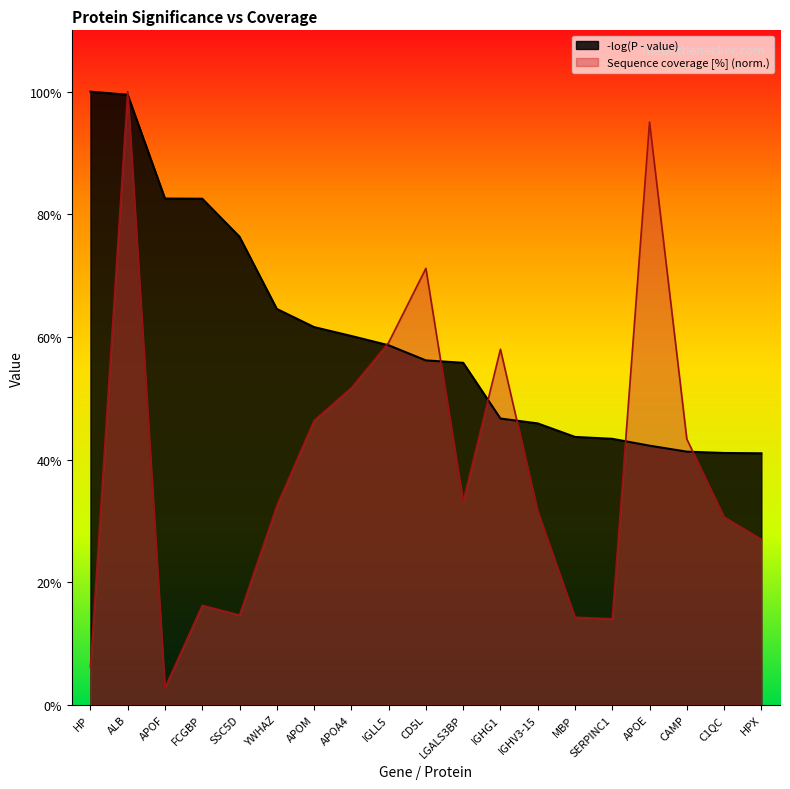

Which series has the widest spread of values?

Sequence coverage [%] (norm.)